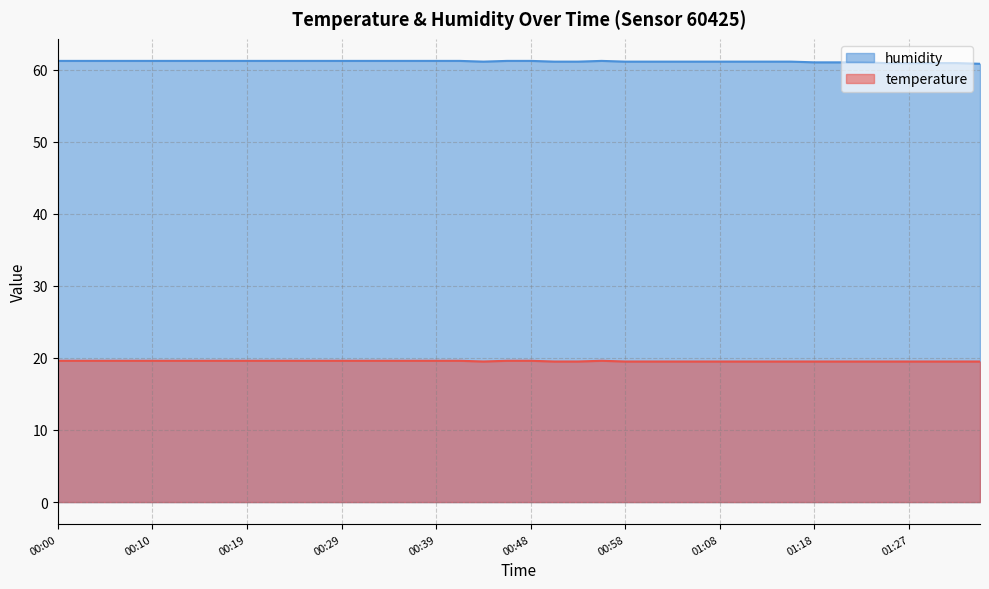

True or false: temperature and humidity cross at least once.

False